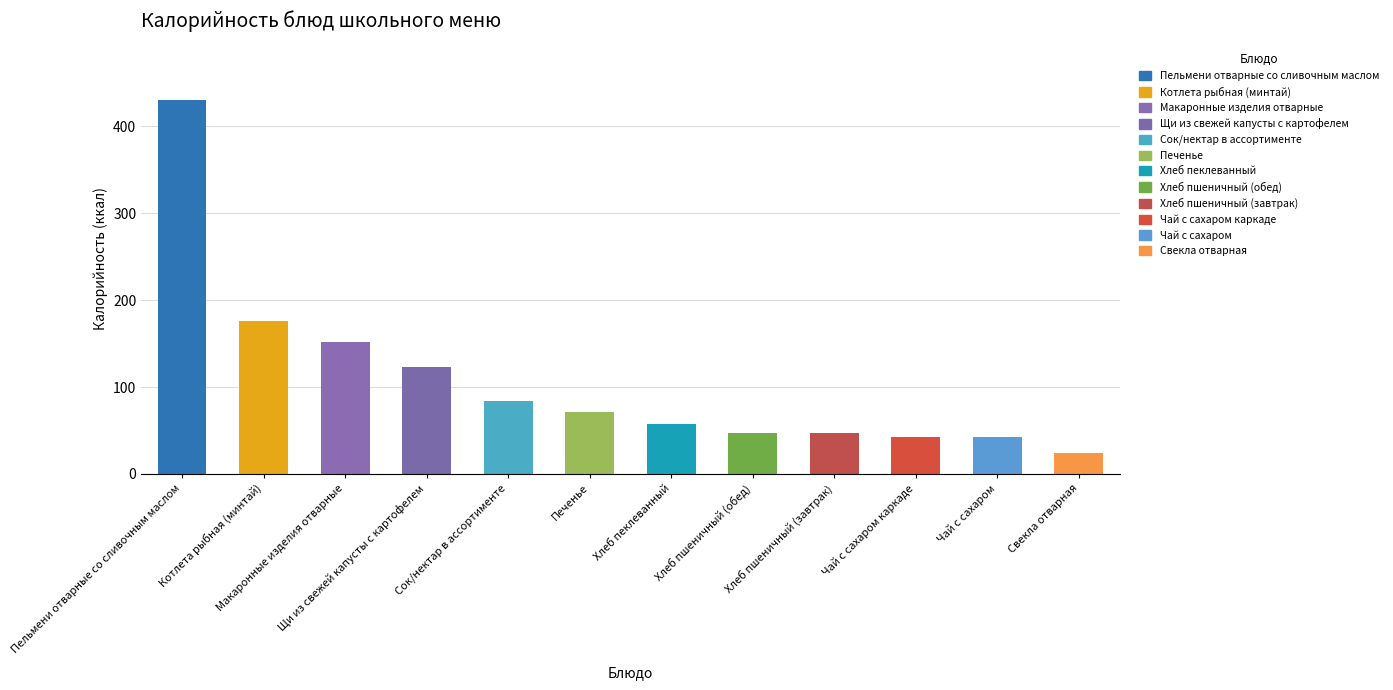

What is the difference between the second highest and second lowest values?

133.4